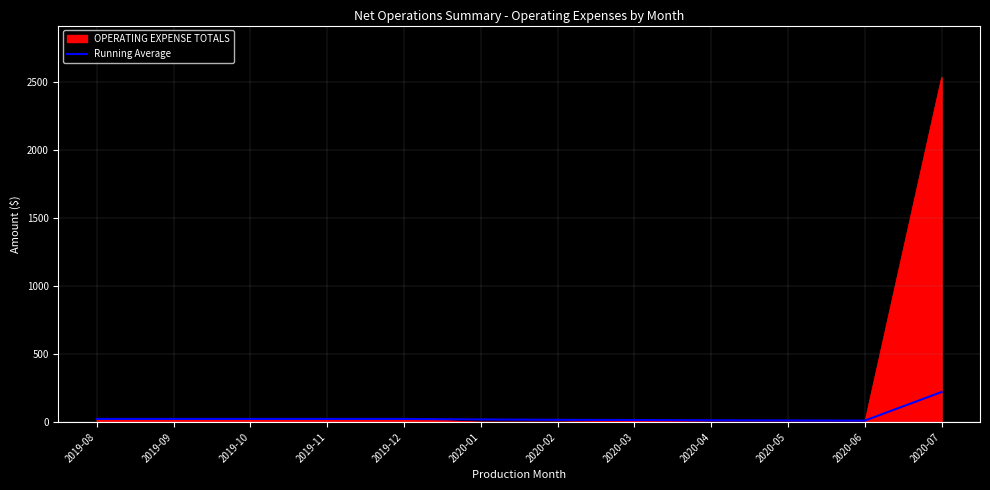

Does the chart display data point markers on the line(s)?

No